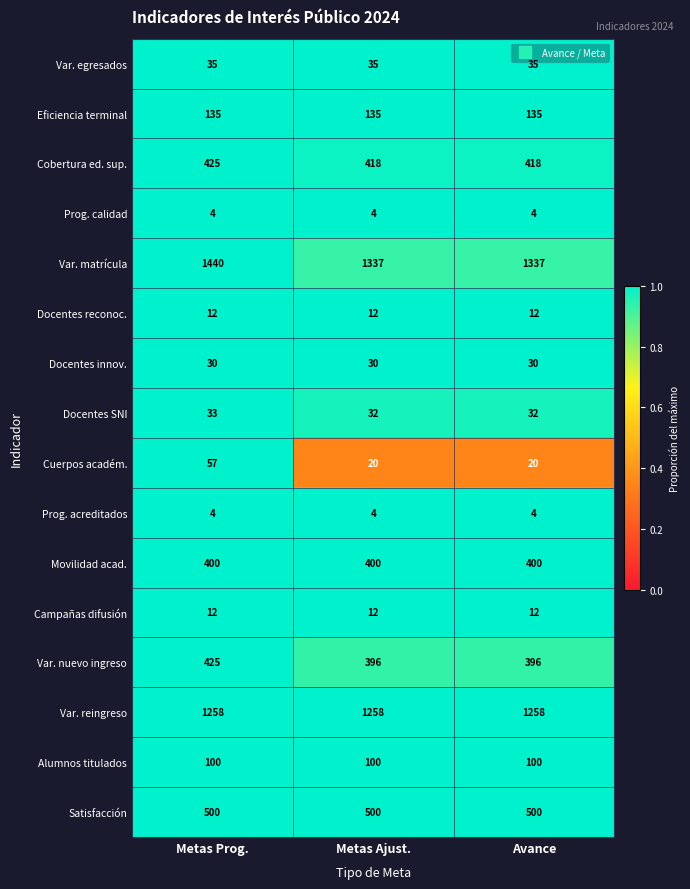

The Docentes SNI series shows 32 at Avance. True or false?

True